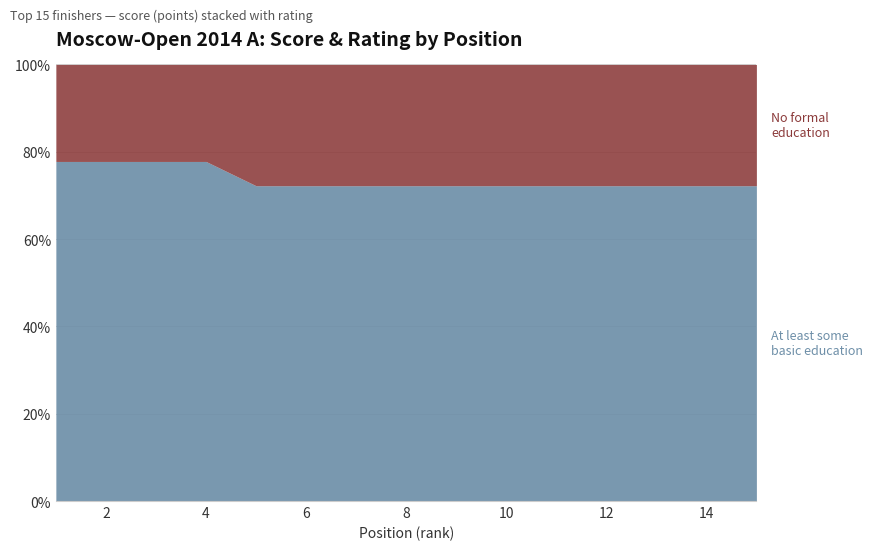

True or false: At least some basic education and No formal education intersect in this chart.

False